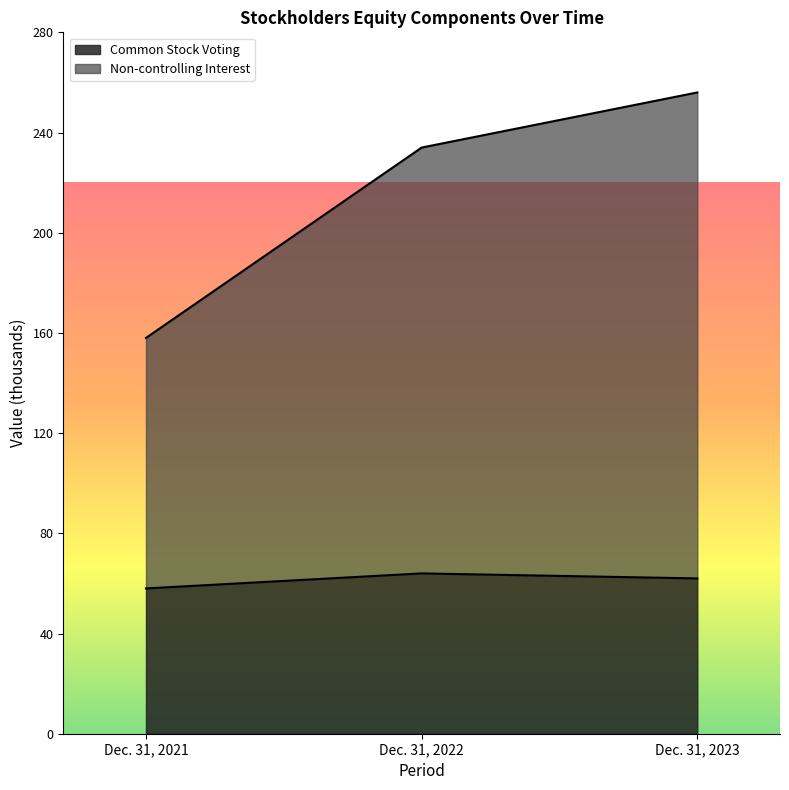

Reading left to right, list all the values displayed in this chart.

Common Stock Voting: 58	64	62
Non-controlling Interest: 158	234	256